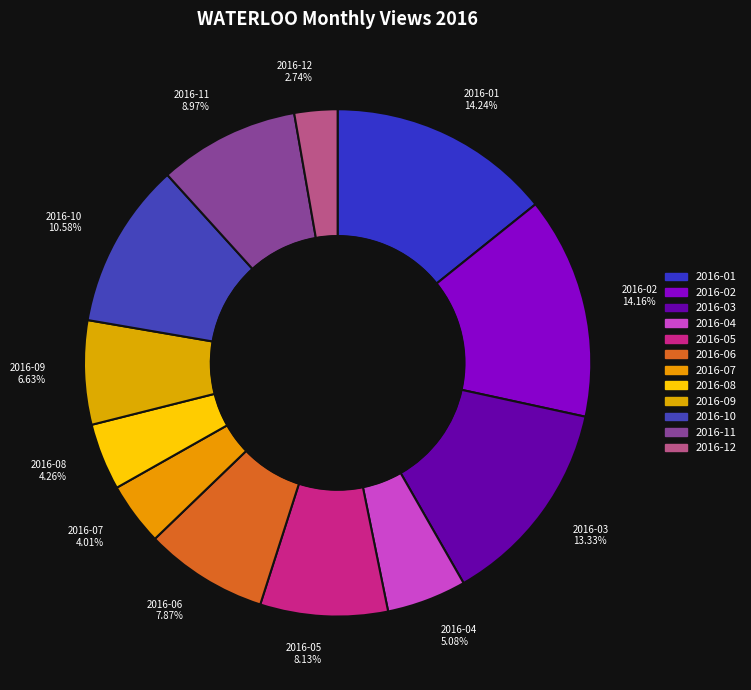

Is it true that 2016-07 is 4% of the pie?

True